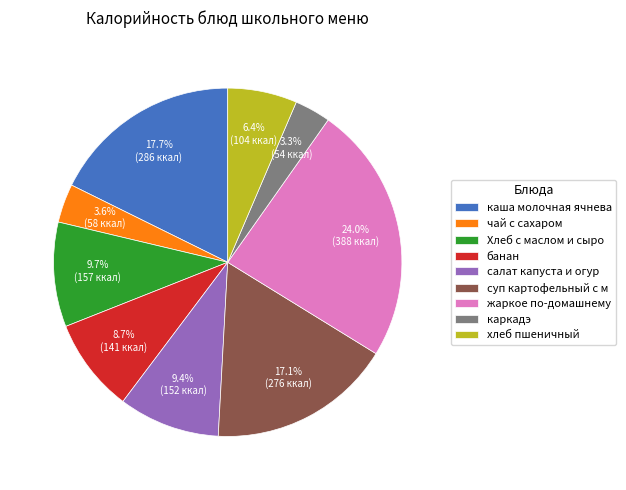

How many segments does this pie chart have?

9